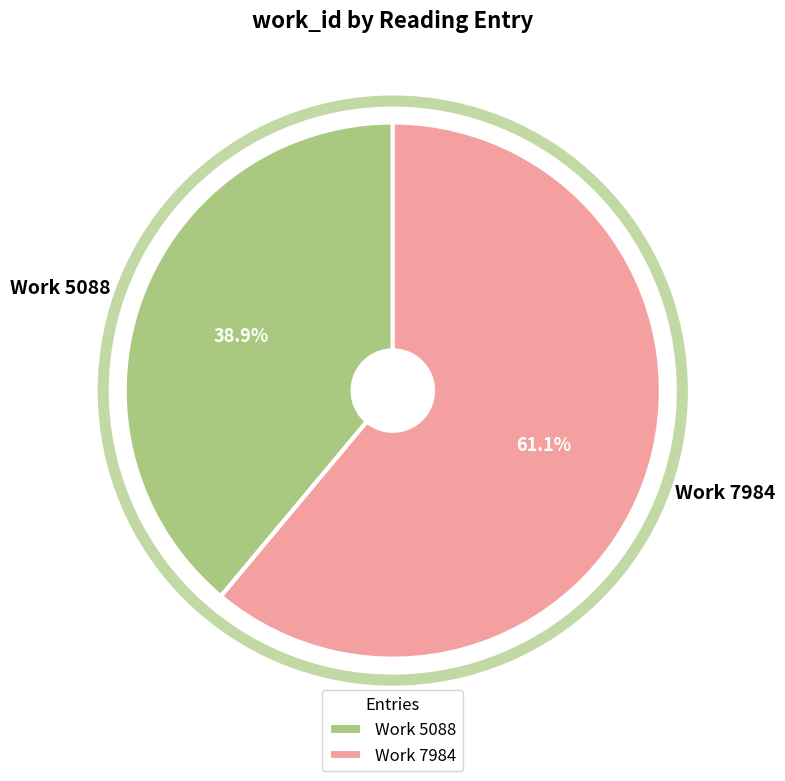

How much of the chart is everything except Work 7984?

38.9%